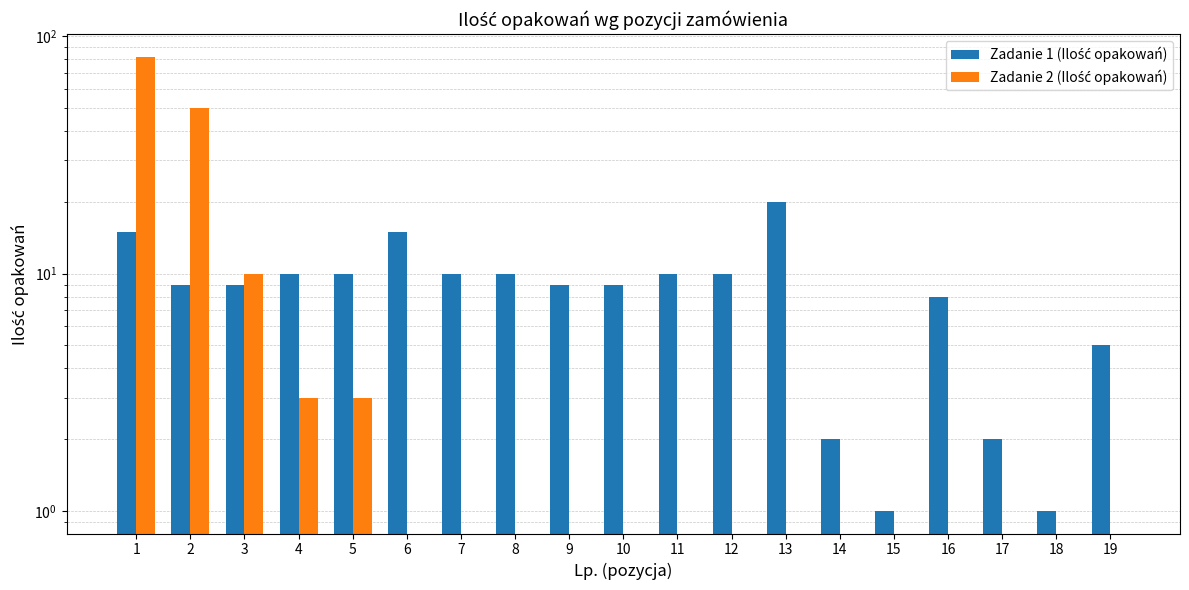

Which series changed the most between 16 and 17?

Zadanie 1 (Ilość opakowań)